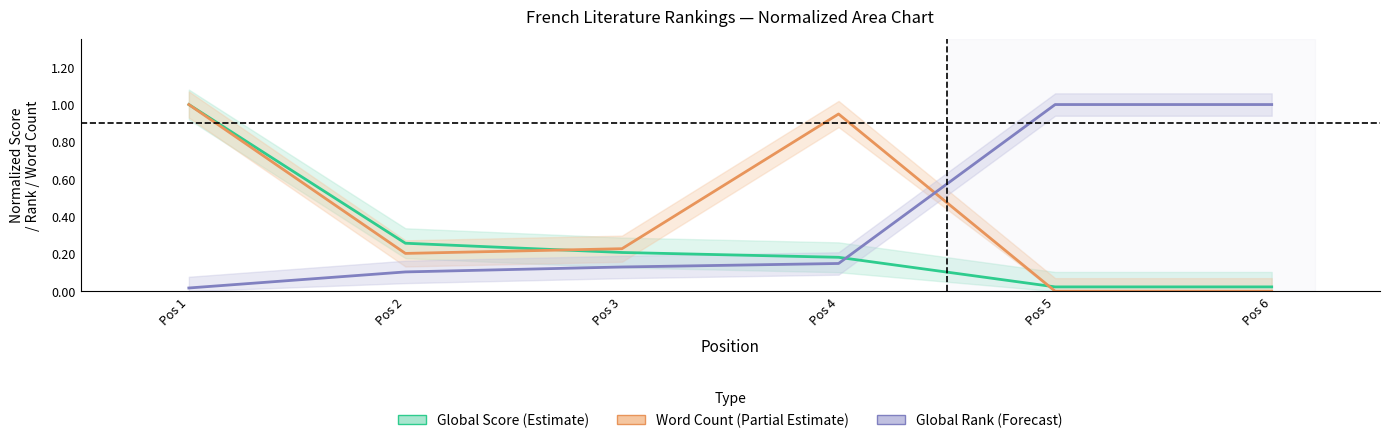

How many lines are shown in the chart?

3